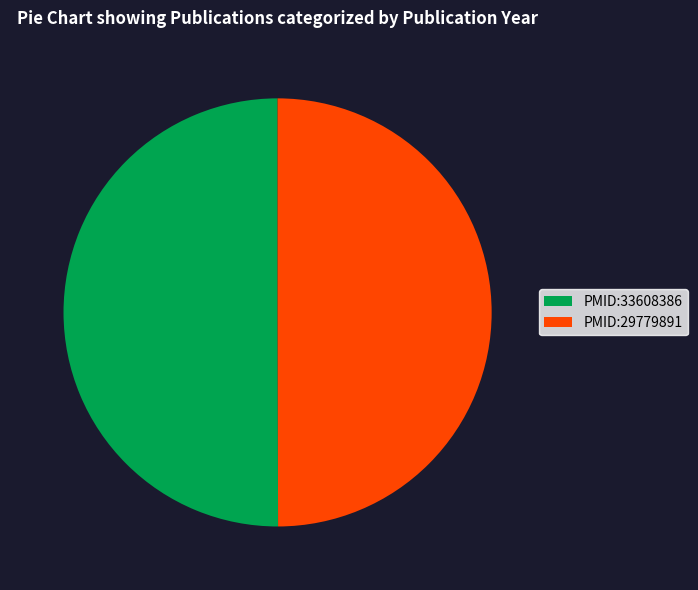

Approximately how many times larger is the value at PMID:29779891 compared to PMID:33608386?

1.0